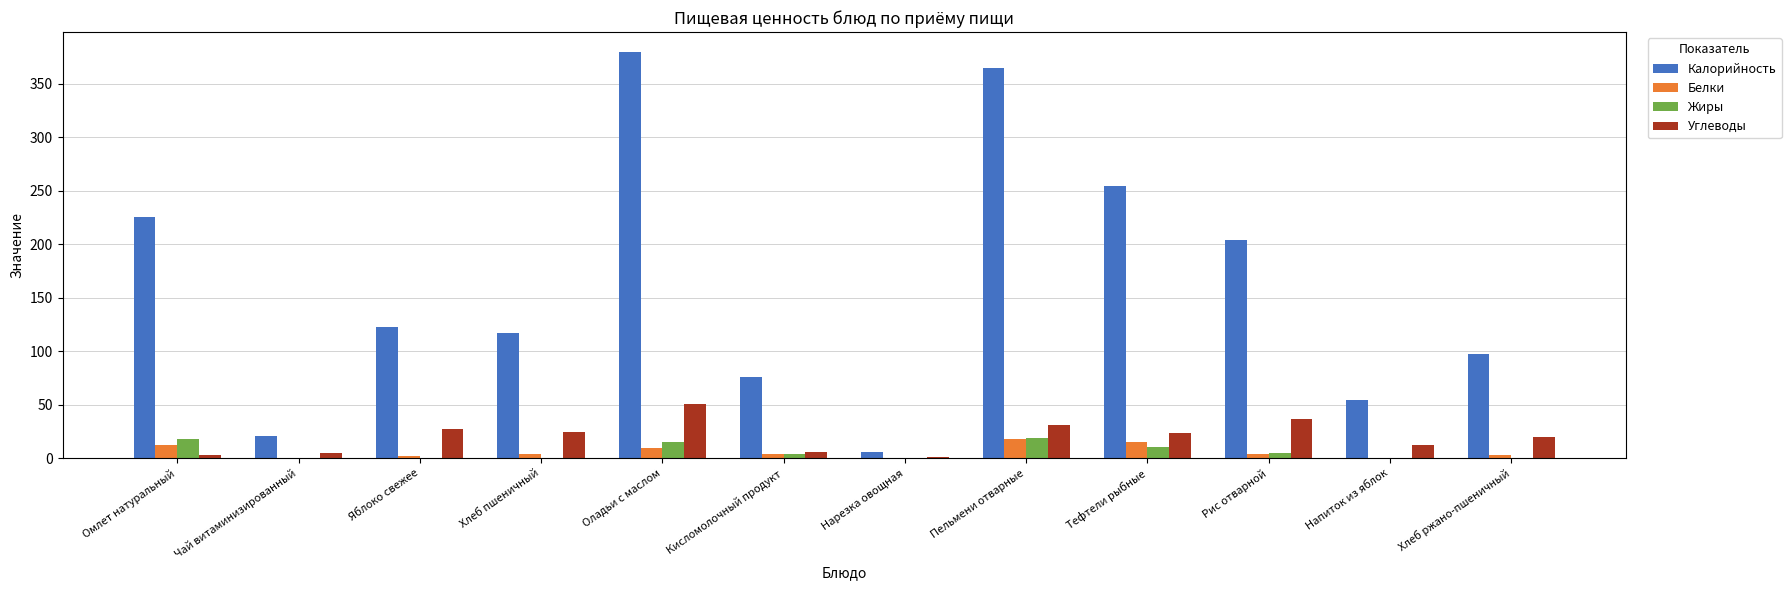

Which series has the largest total across all categories?

Калорийность